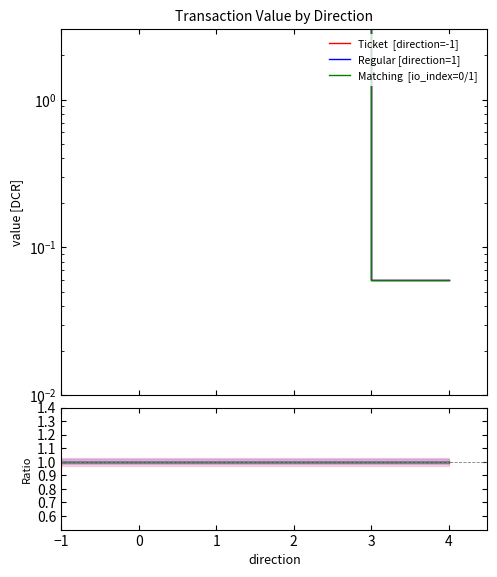

What is the minimum value shown in the chart?

0.1